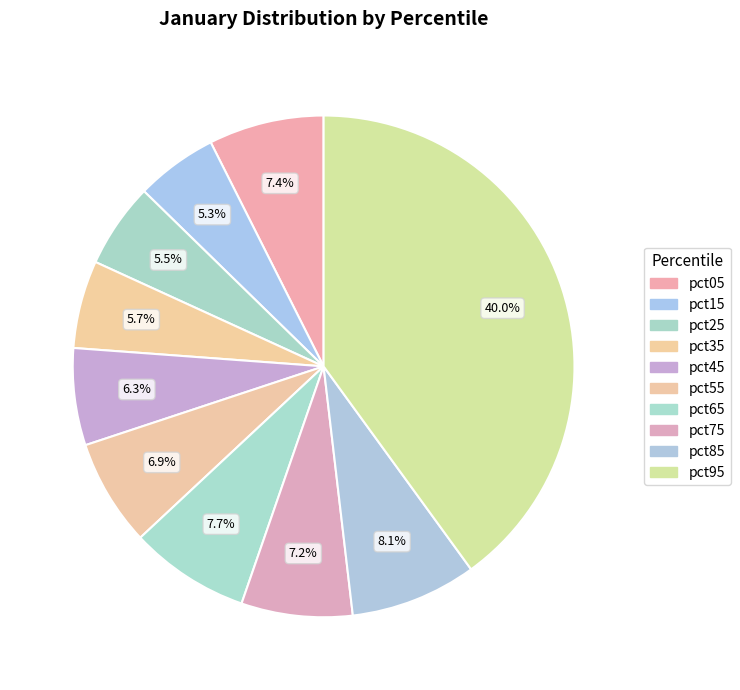

Is it true that pct65 is 15% of the pie?

False